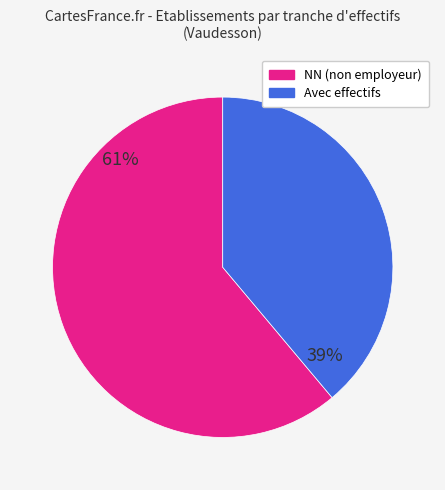

Which slice is the smallest?

Avec effectifs